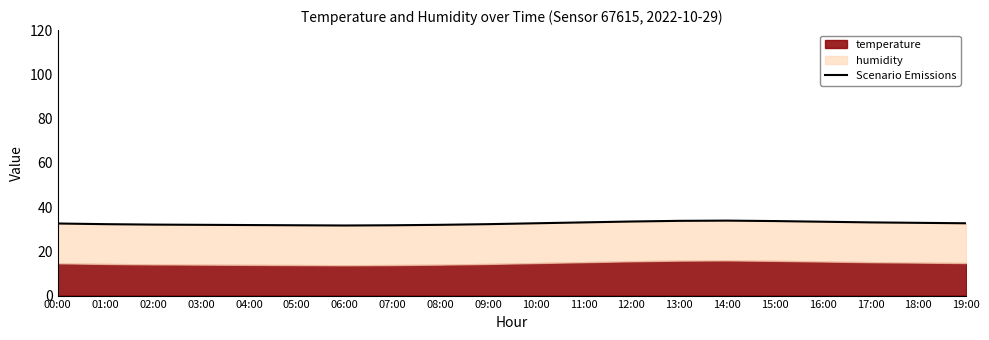

What is the change in value from 05:00 to 18:00?

+1.1